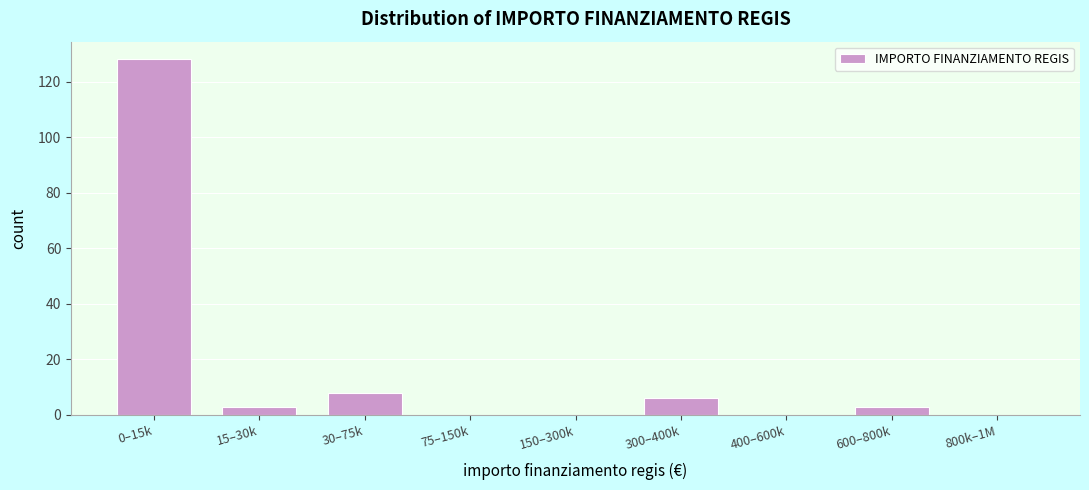

Reading right to left, extract all data points from this chart.

800k–1M=0	600–800k=3	400–600k=0	300–400k=6	150–300k=0	75–150k=0	30–75k=8	15–30k=3	0–15k=128